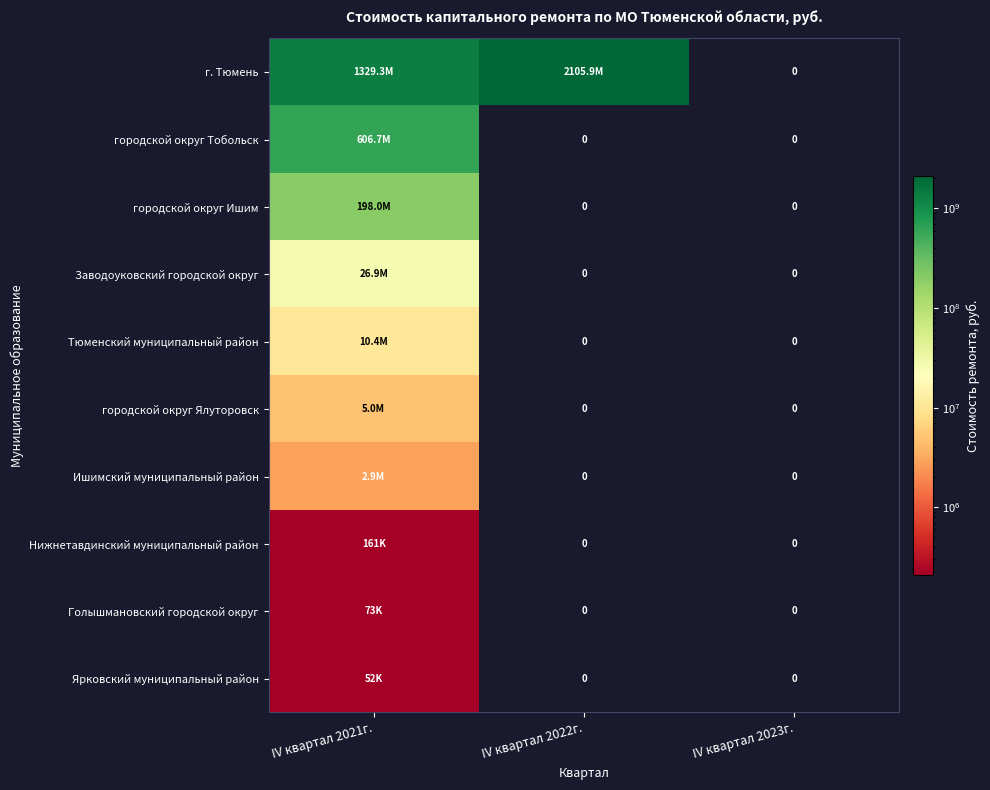

Which label corresponds to the smallest value in the chart?

IV квартал 2023г.